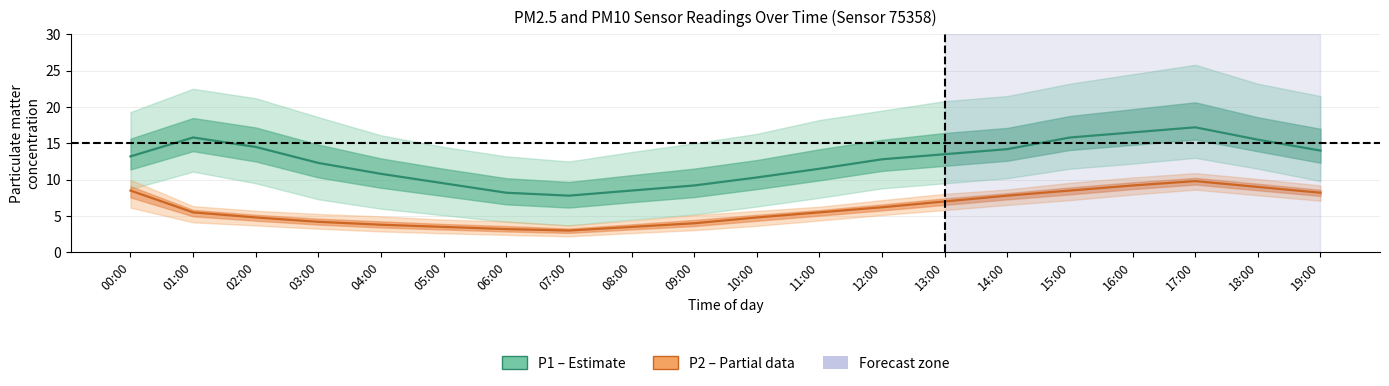

What is the value of the P1 (PM10) point at the 12th from the left?

11.5